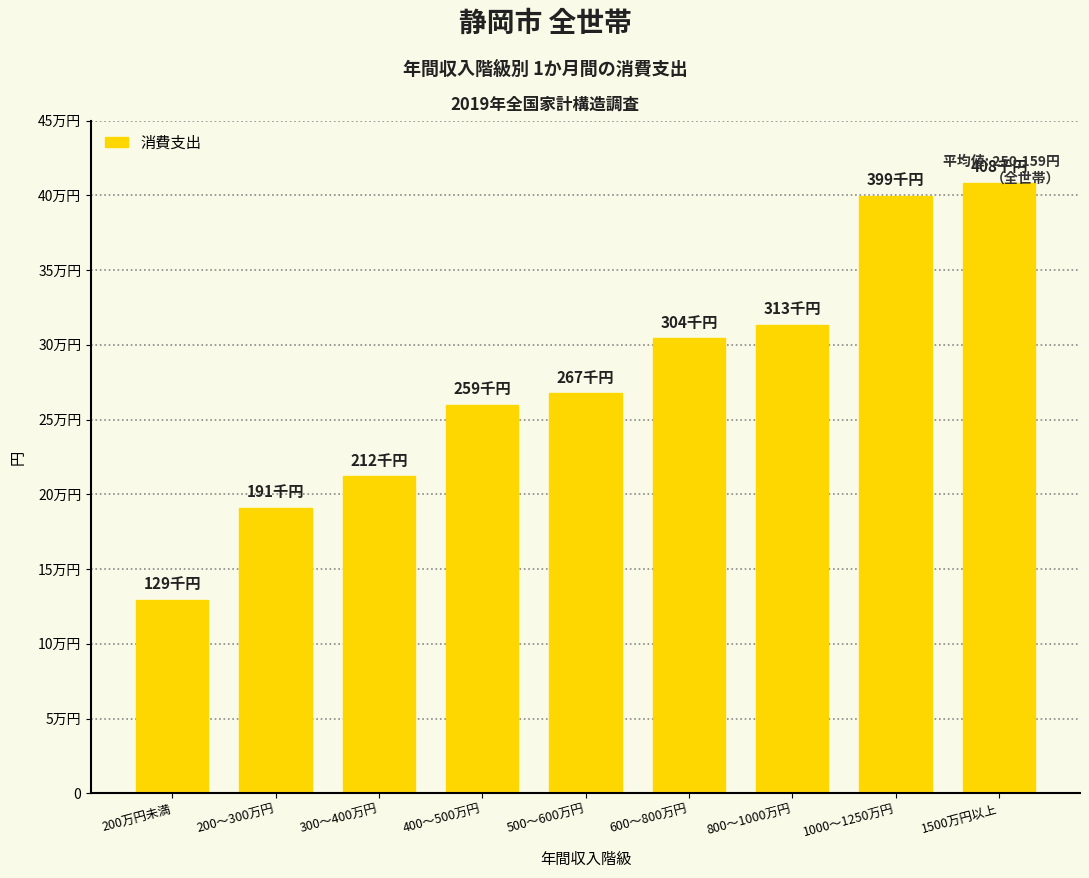

Are the bars horizontal?

No